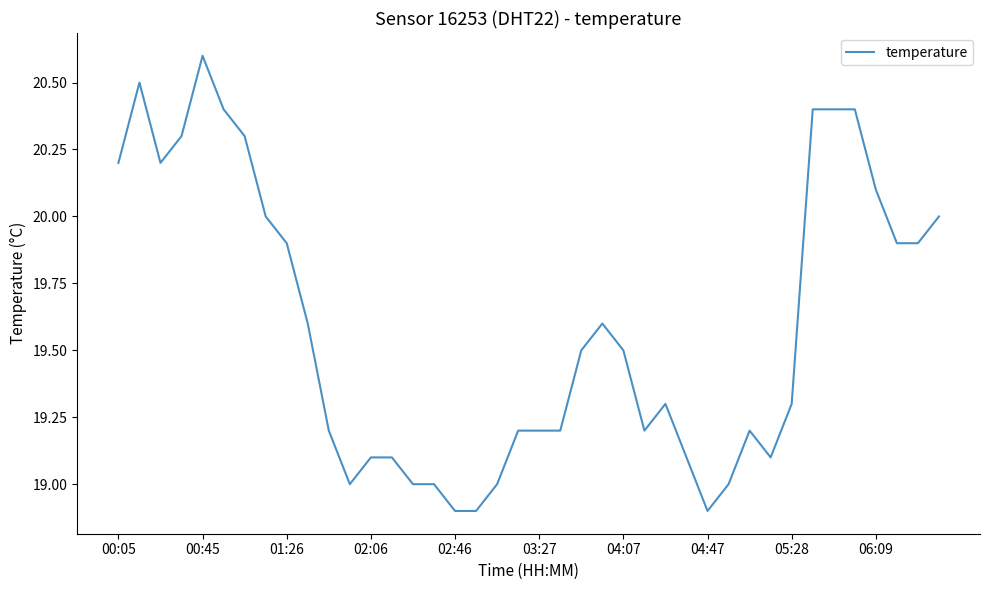

What is the difference between the maximum and minimum values?

1.7